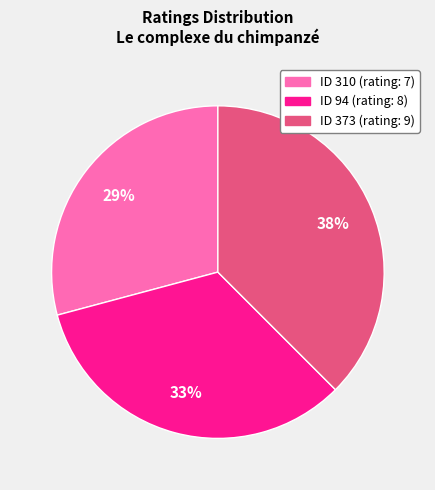

Does any single category account for the majority?

No